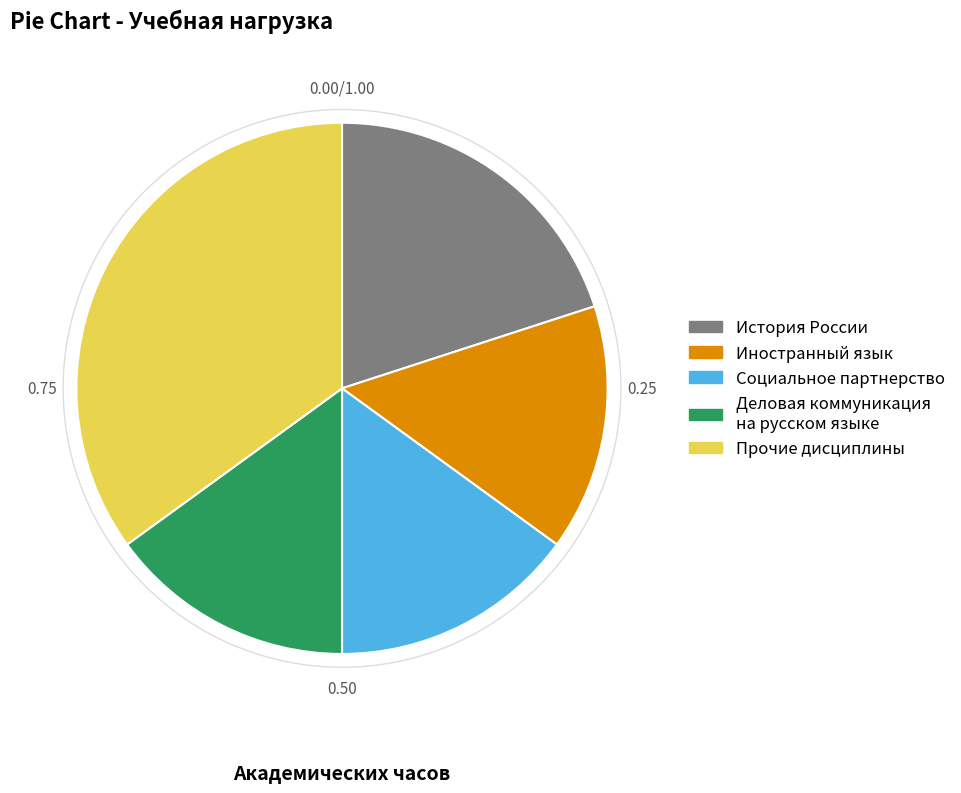

Is there any slice that represents more than half of the pie?

No